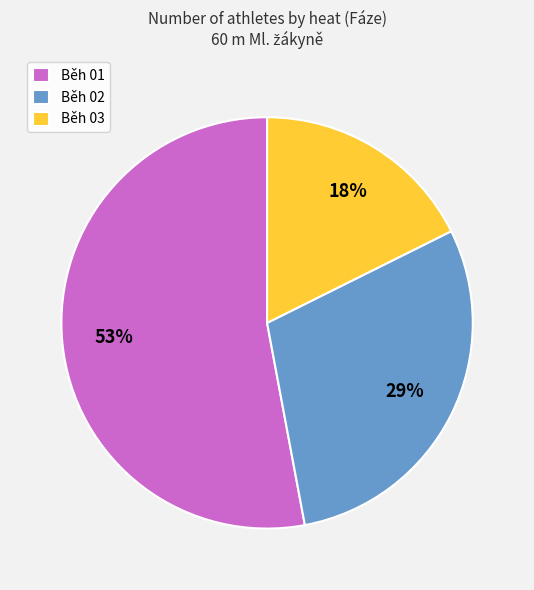

Between Běh 01 and Běh 03, which is larger?

Běh 01